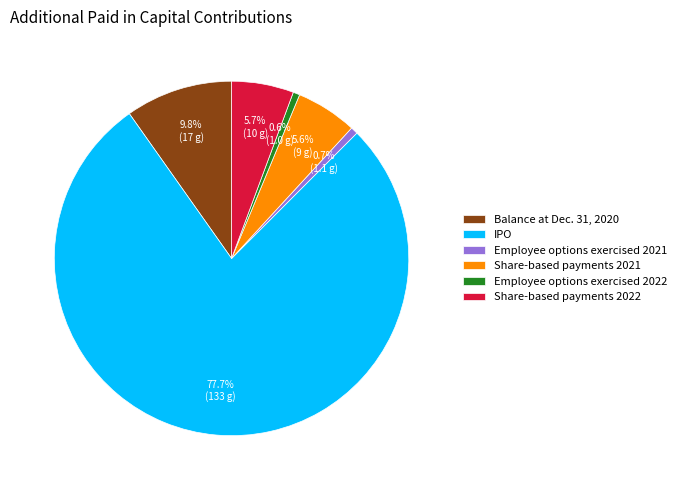

Which category has the biggest portion of the pie?

IPO